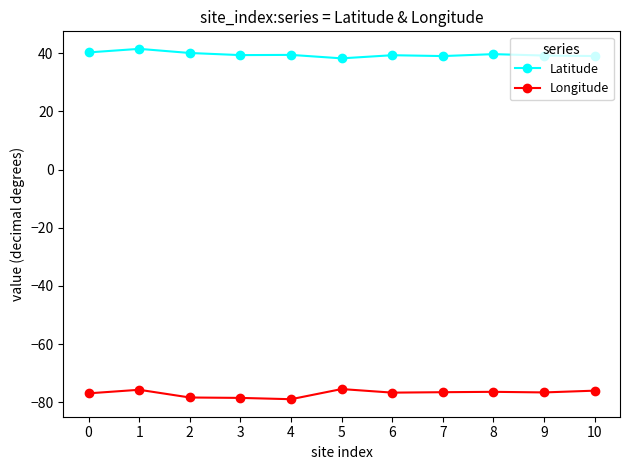

What is the sum of all Latitude values?

434.5